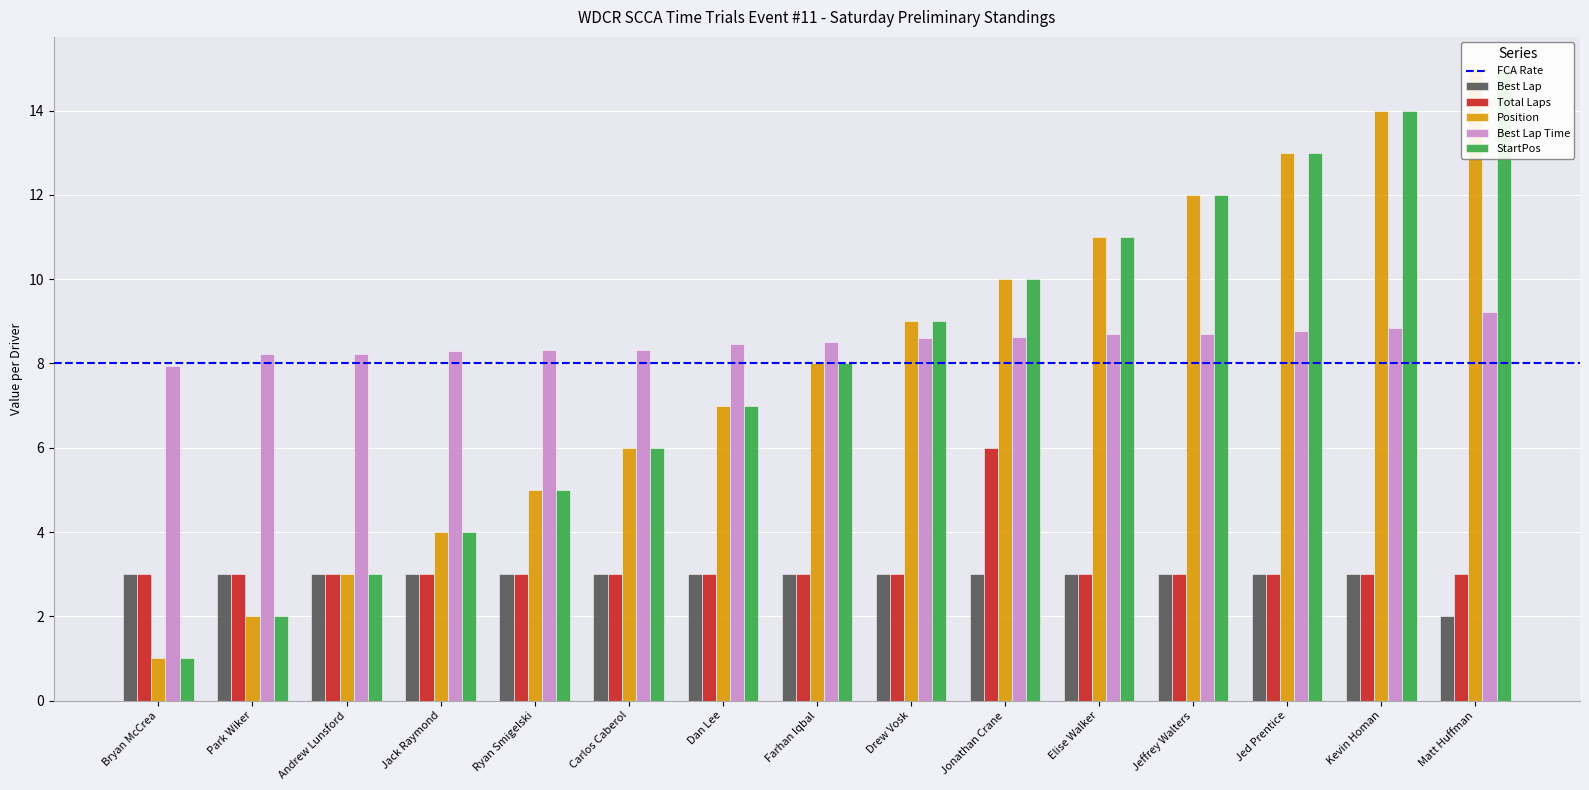

How many bars are there in total?

75